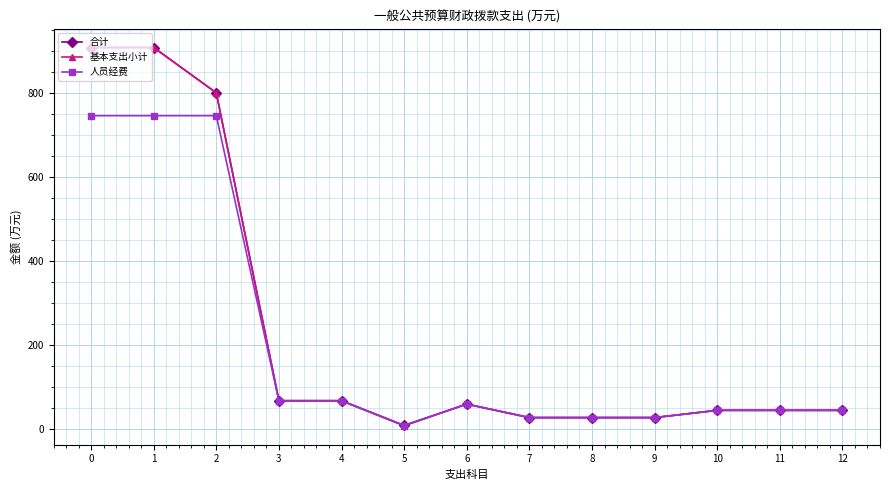

What value does the 人员经费 series have at 0?

746.3